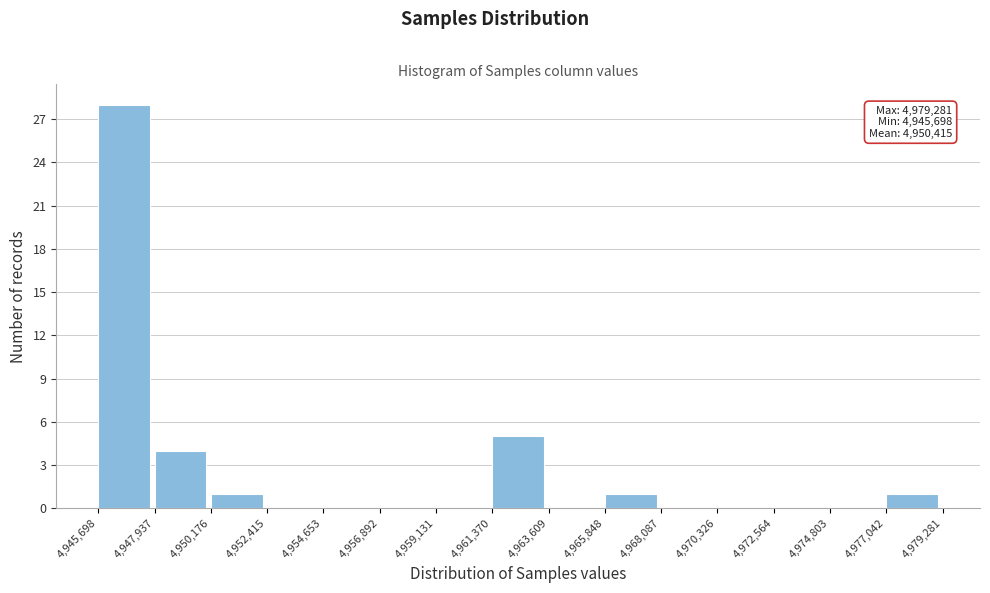

Over which range of the x-axis is the bar tallest?

4,945,698 to 4,947,937